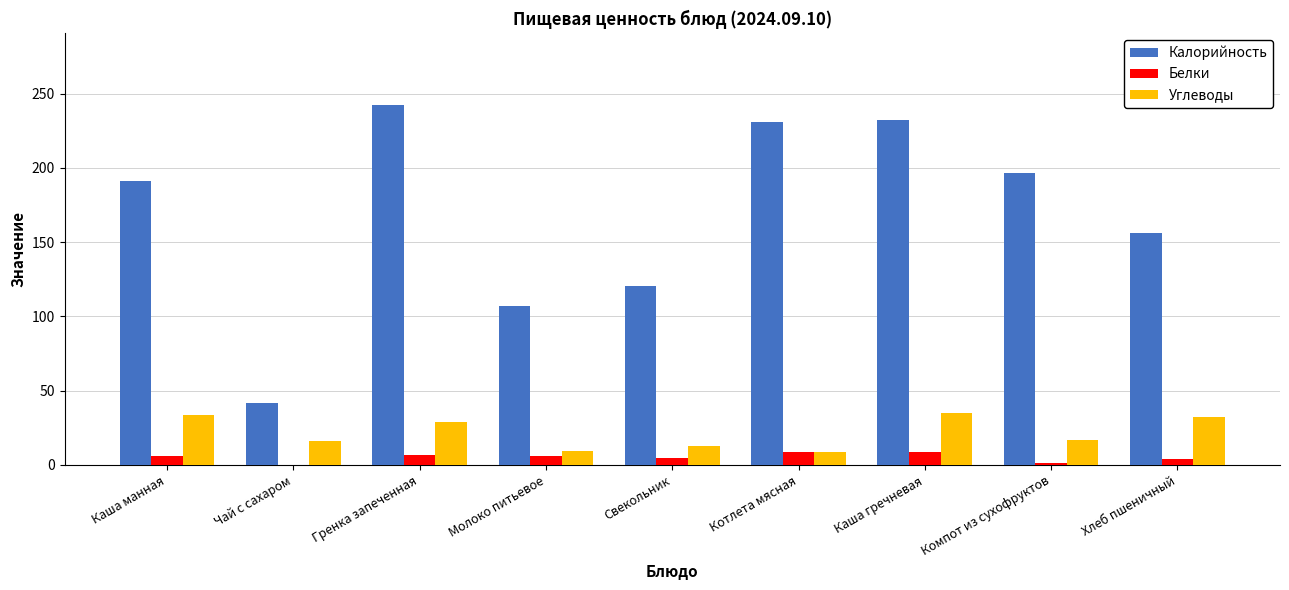

Is it true that Углеводы equals 14.5 at Каша манная?

False